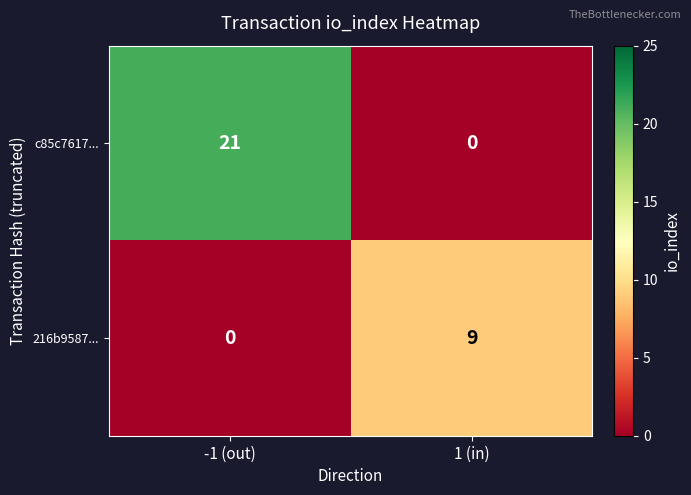

How many categories are shown in the chart?

2